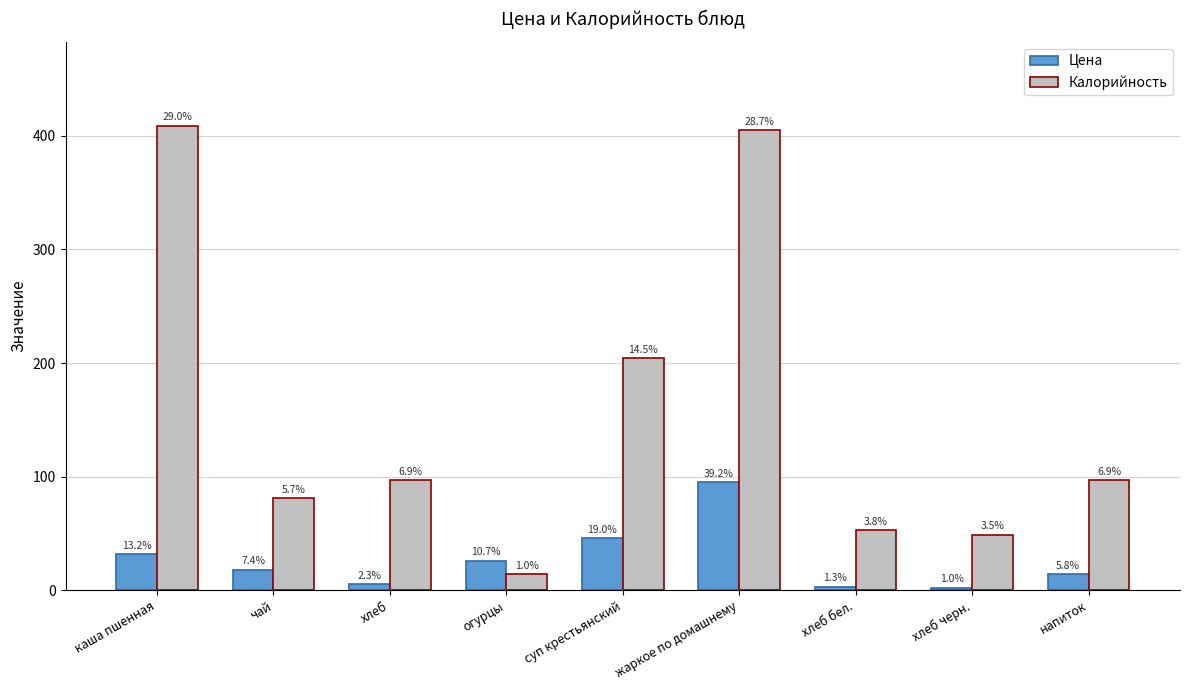

At огурцы, list the series in order from largest to smallest.

Цена, Калорийность